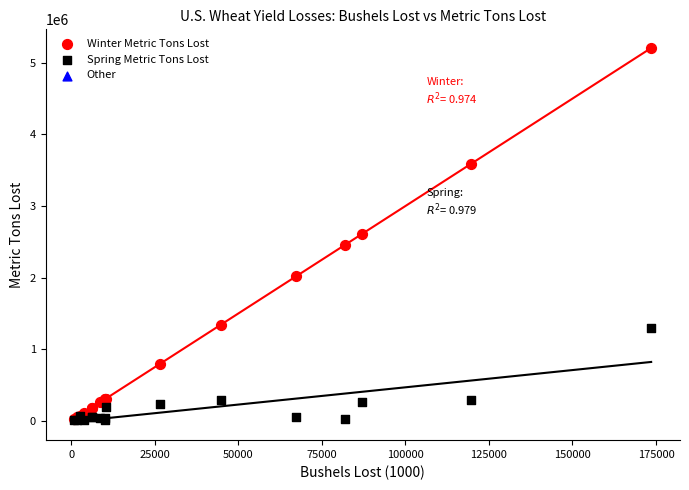

In the Spring Metric Tons Lost series, what Y value is closest to 648553?

296381.6